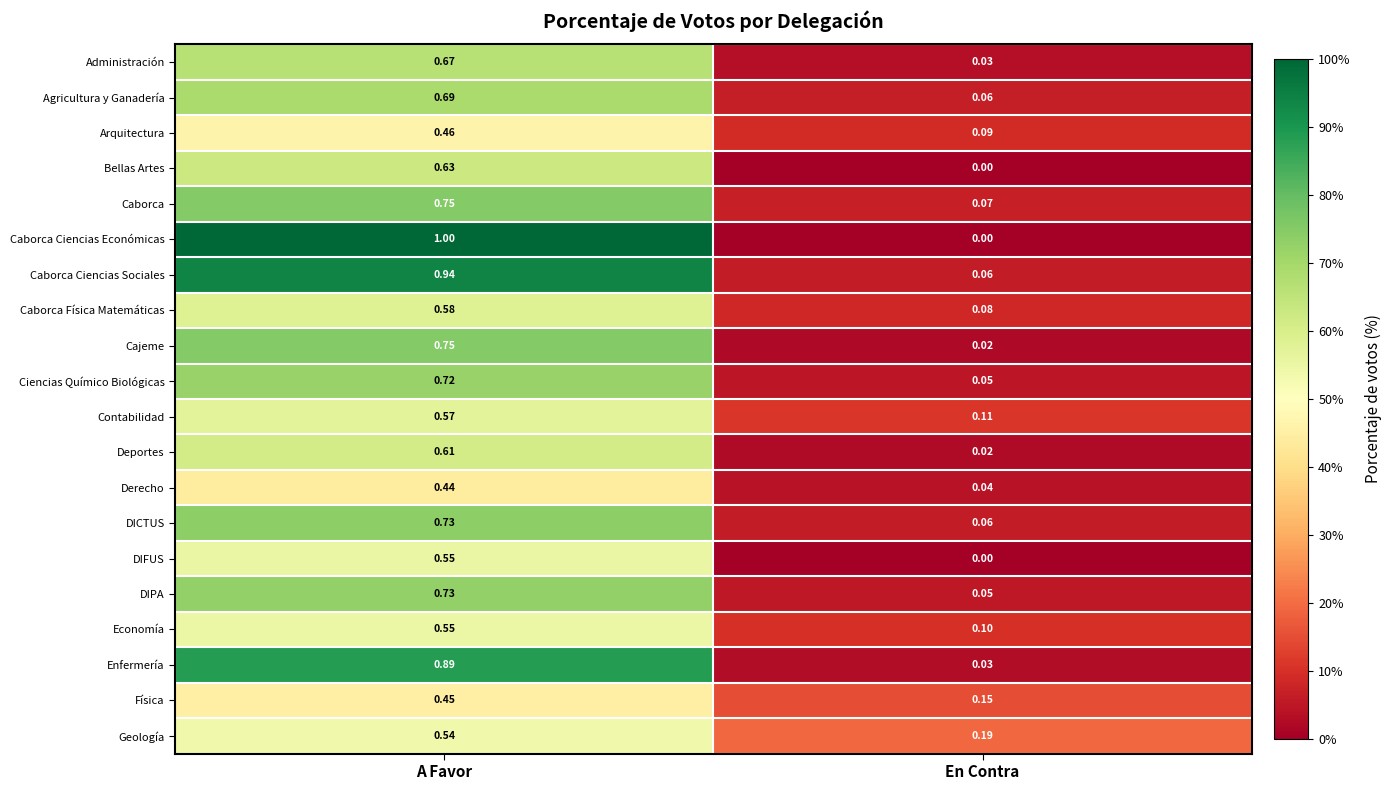

How many series are shown in this chart?

20